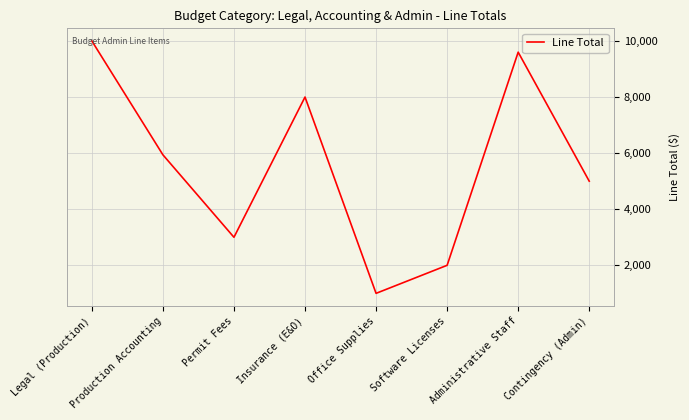

What is the average value?

5568